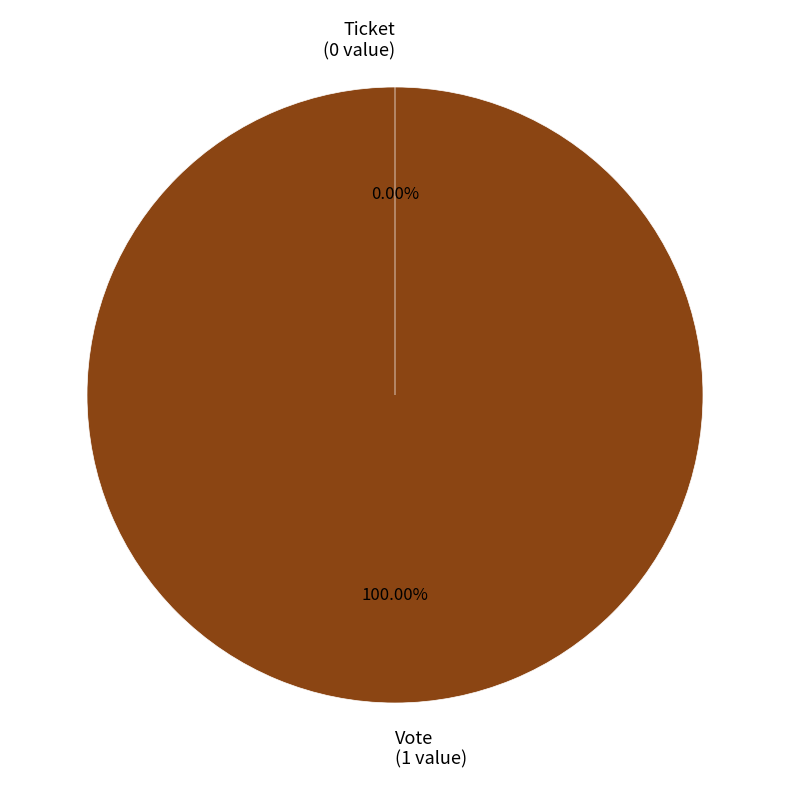

Is there any slice that represents more than half of the pie?

Yes